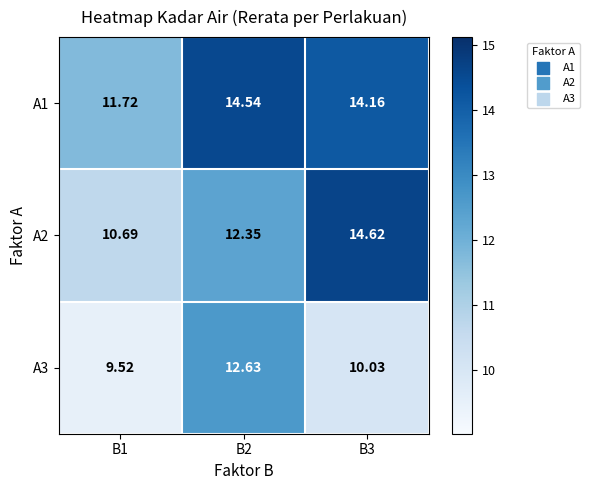

Is the value of A2 at B1 greater than the value of A1 at B1?

No